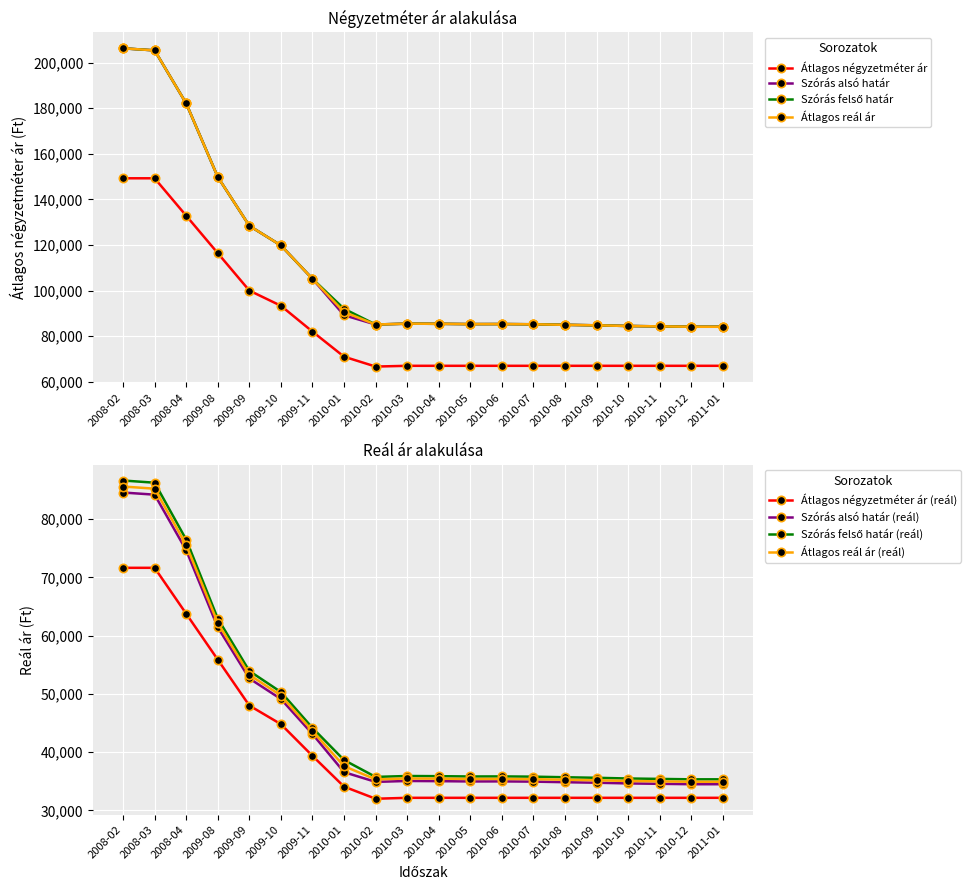

Rank the series at 2010-05 from highest to lowest value.

Szórás alsó határ, Átlagos négyzetméter ár, Szórás felső határ, Átlagos reál ár